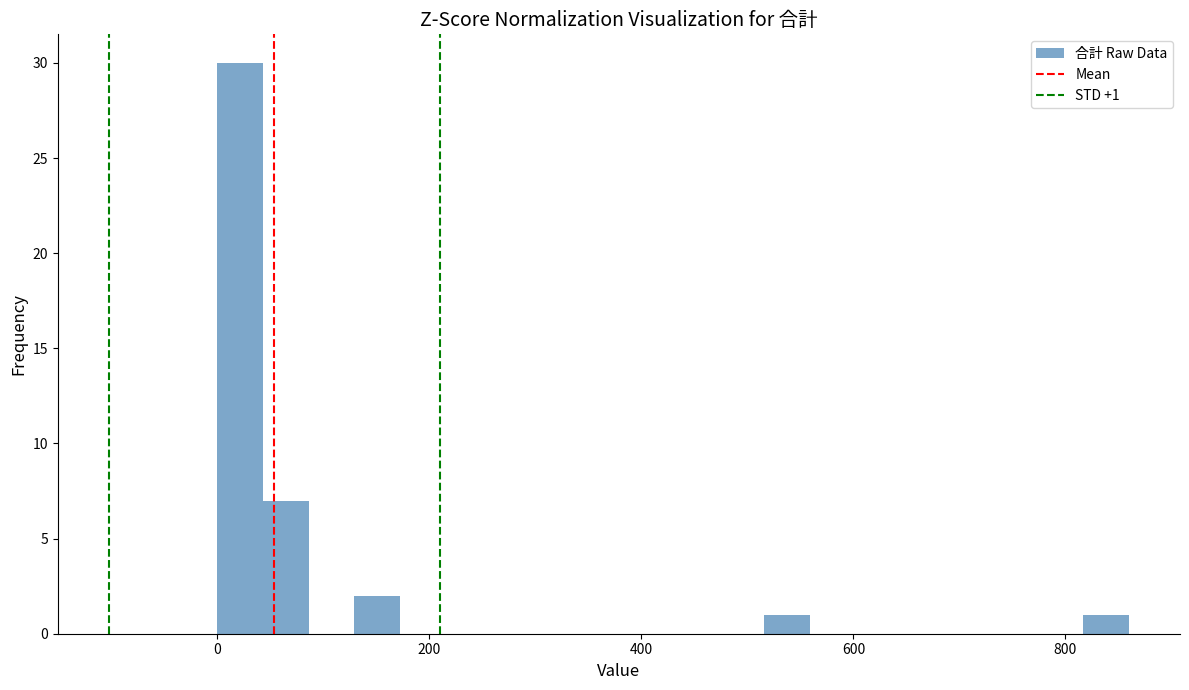

Around what value on the x-axis is the tallest bar? Give the approximate position of its centre, as read against the axis.

20